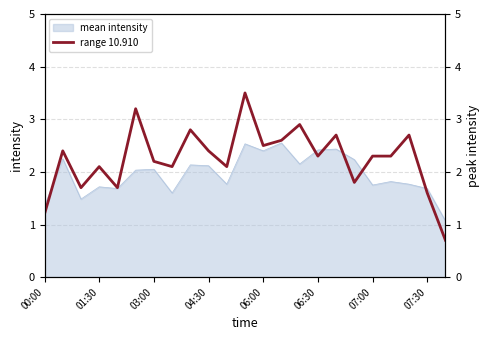

Count the number of categories in the chart.

23